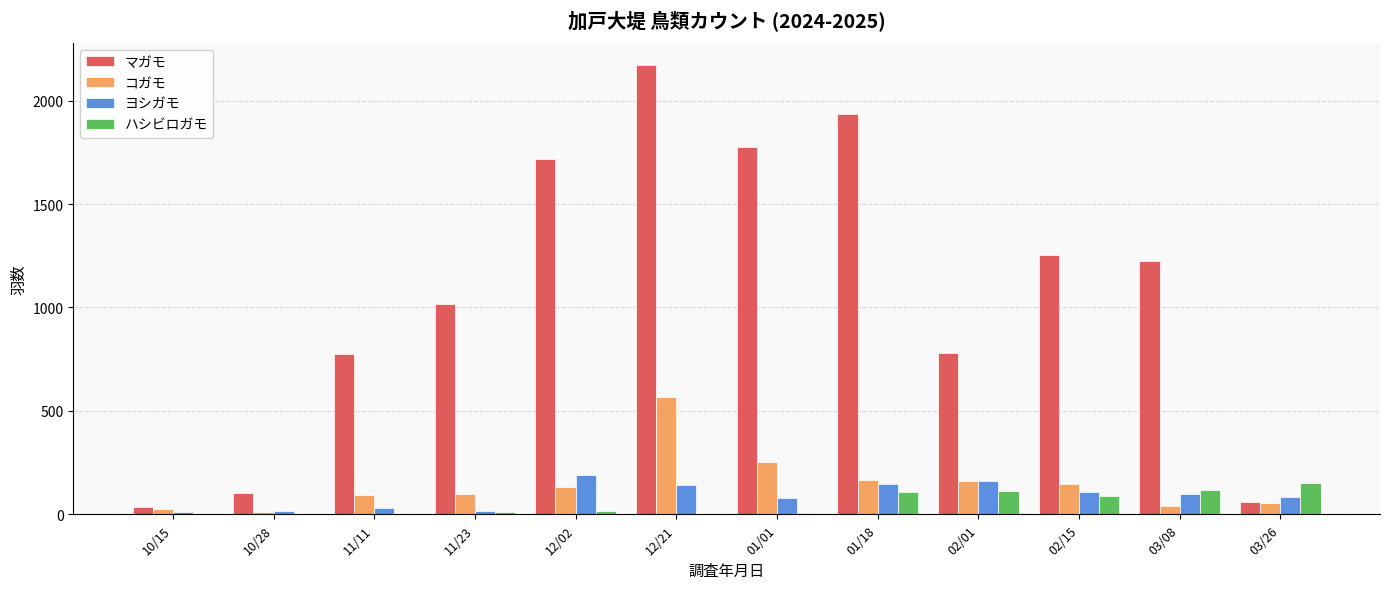

How many groups of bars are there?

12